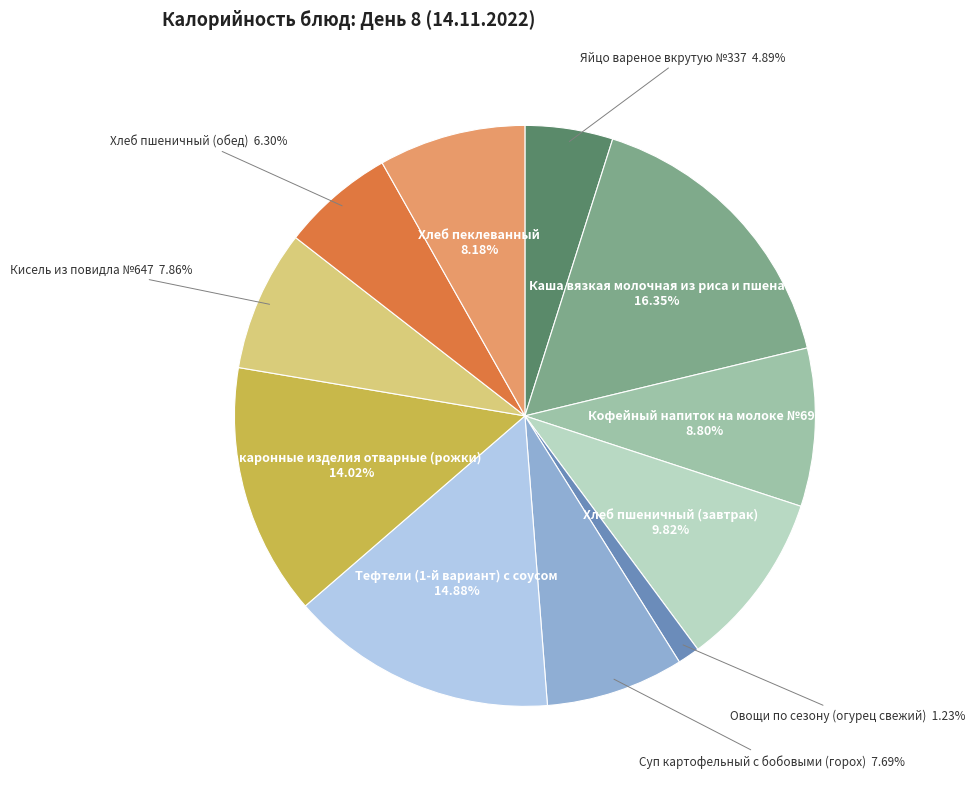

Does any single category account for the majority?

No